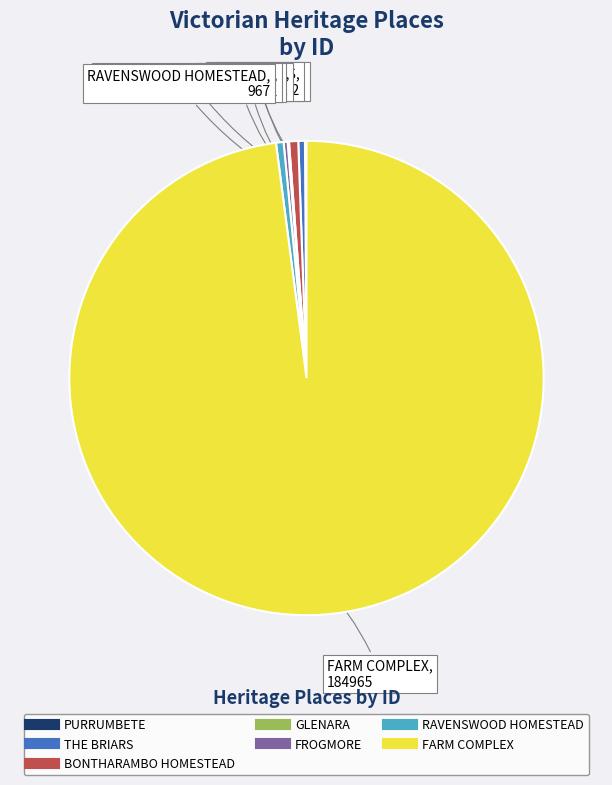

Does FARM COMPLEX represent more than half of the total?

Yes